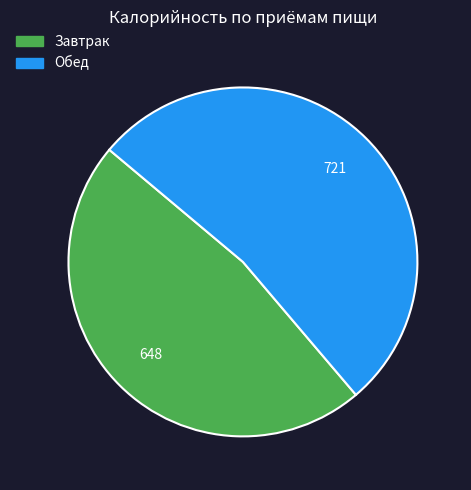

How many slices are in this pie chart?

2